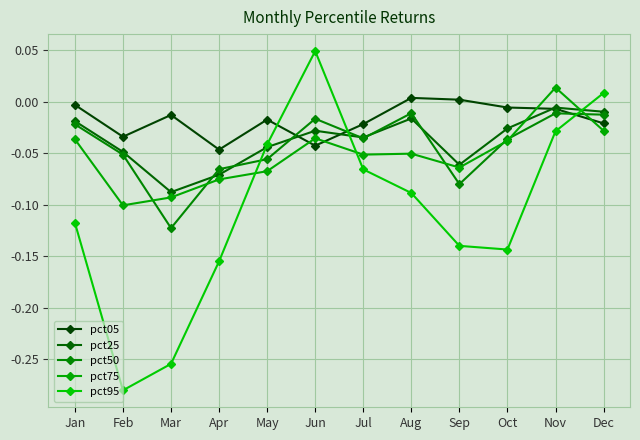

Between which two adjacent categories do pct95 and pct05 first intersect?

May and Jun